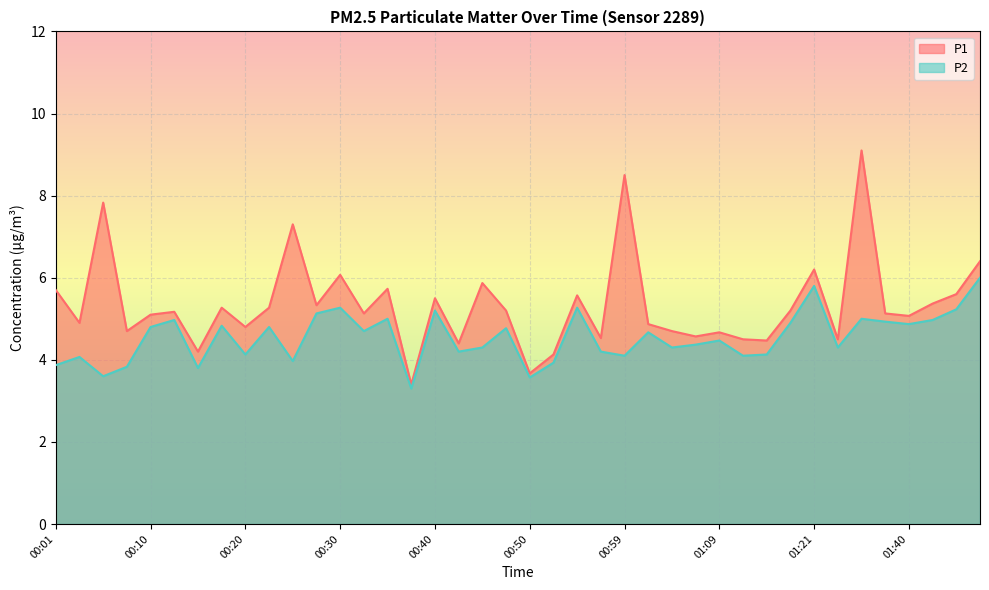

What are all the series names shown in the legend?

P1, P2